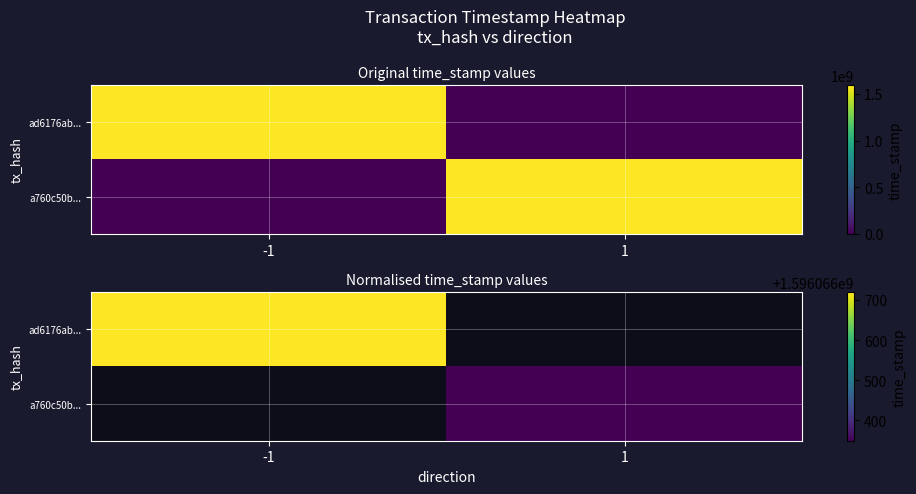

Between 1 and -1, which is larger?

-1